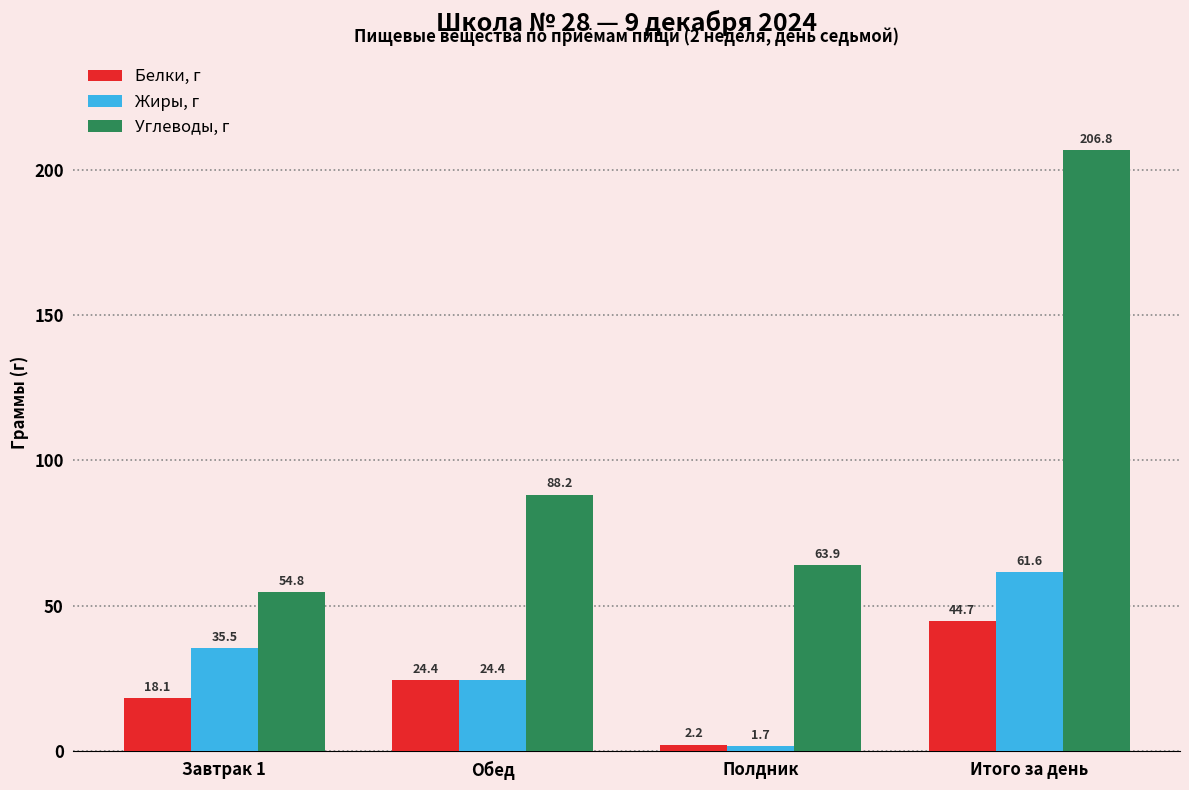

What is the maximum value shown in the chart?

206.8